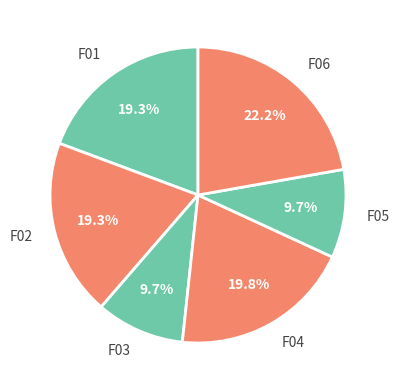

How many segments does this pie chart have?

6